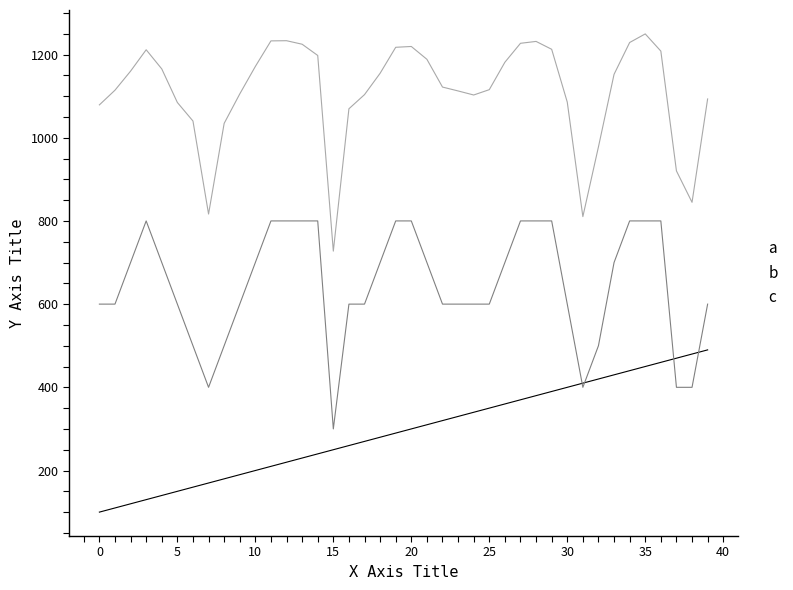

How many values in the c series are below 300?

20